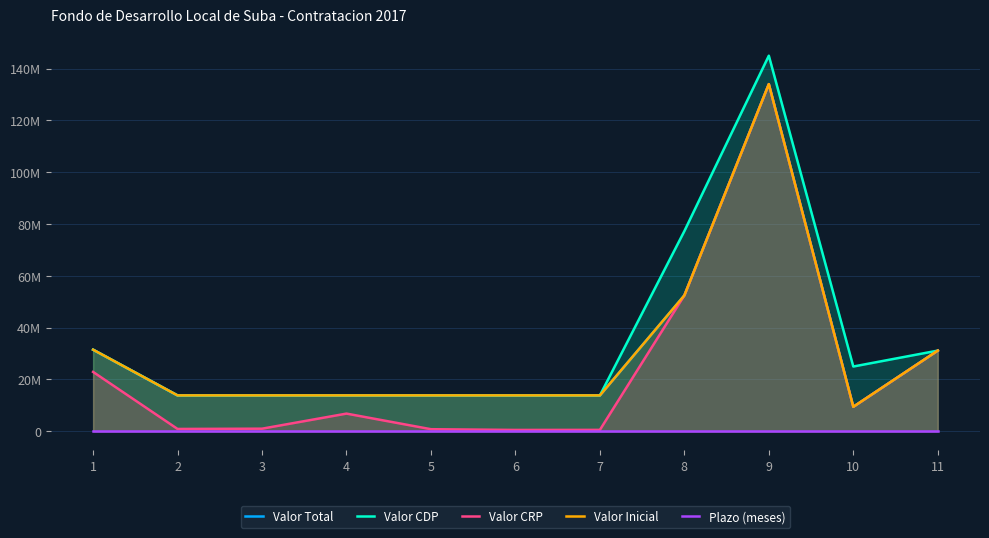

What is the sum of the Valor Total values at 10 and 1?

40946206.0